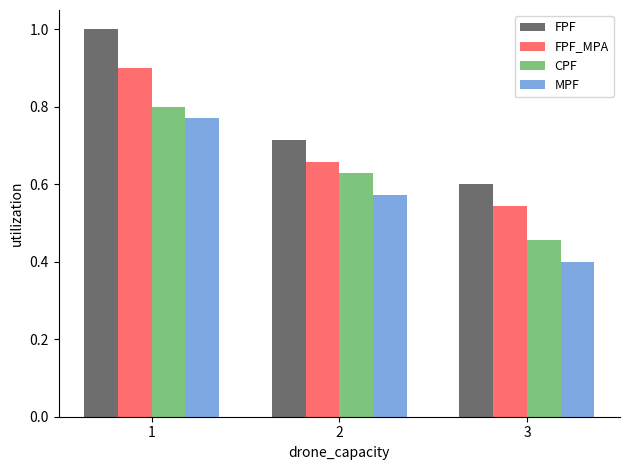

Which label corresponds to the largest value in the chart?

1